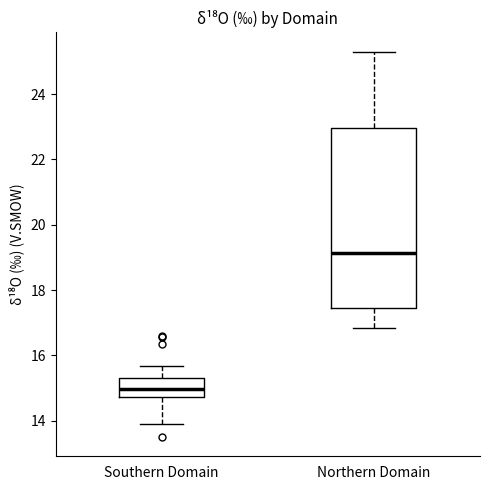

Comparing the boxes themselves (not the whiskers), which one is the tallest?

Northern Domain